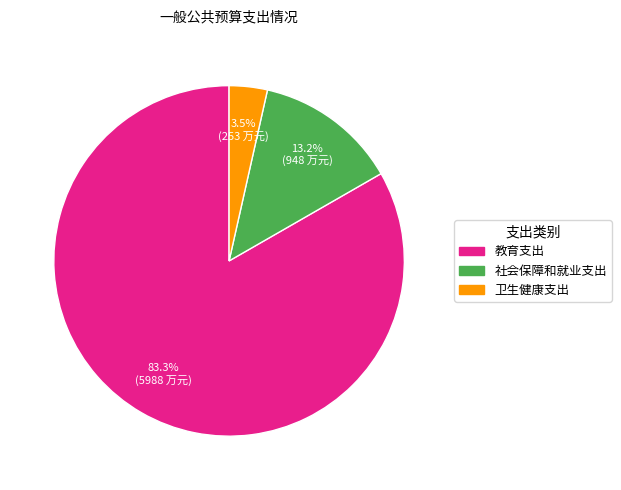

Between 社会保障和就业支出 and 卫生健康支出, which is larger?

社会保障和就业支出